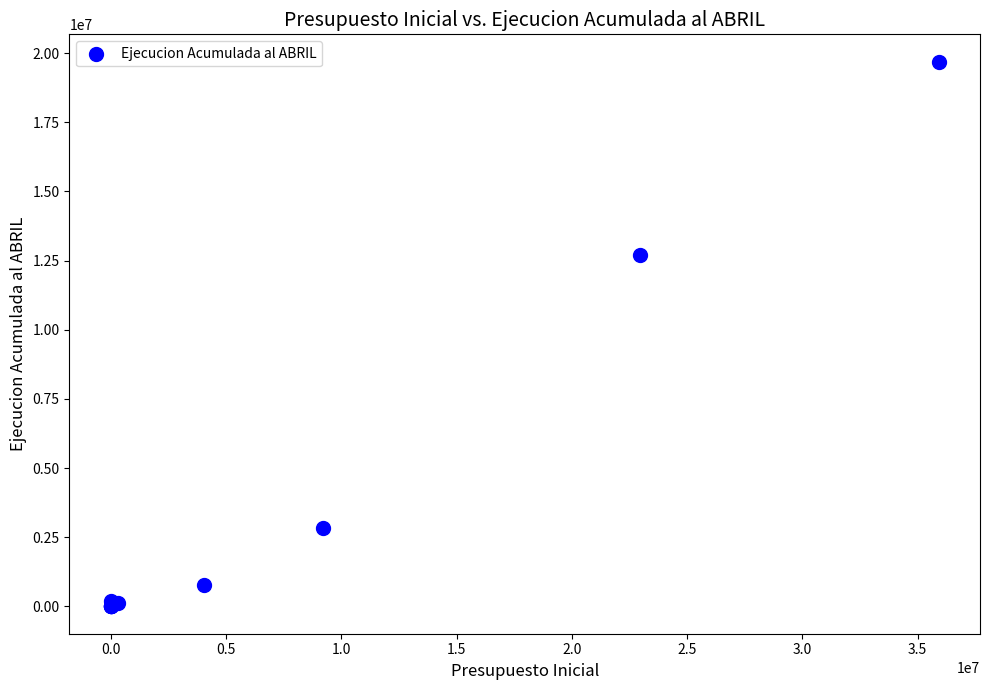

What Y value in the scatter plot is closest to 9846057?

12698504